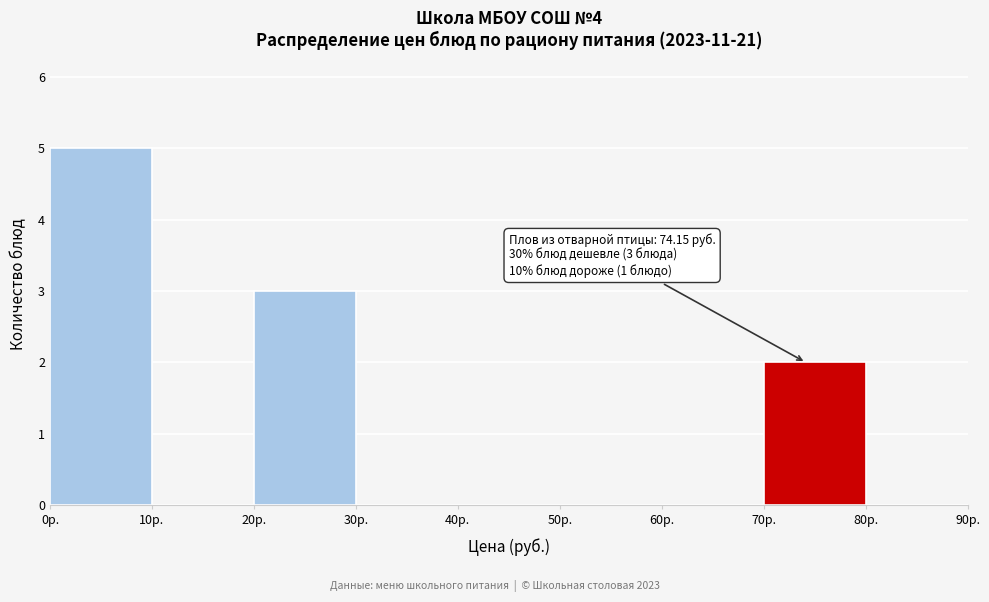

Which range on the x-axis has the tallest bar?

0 to 10